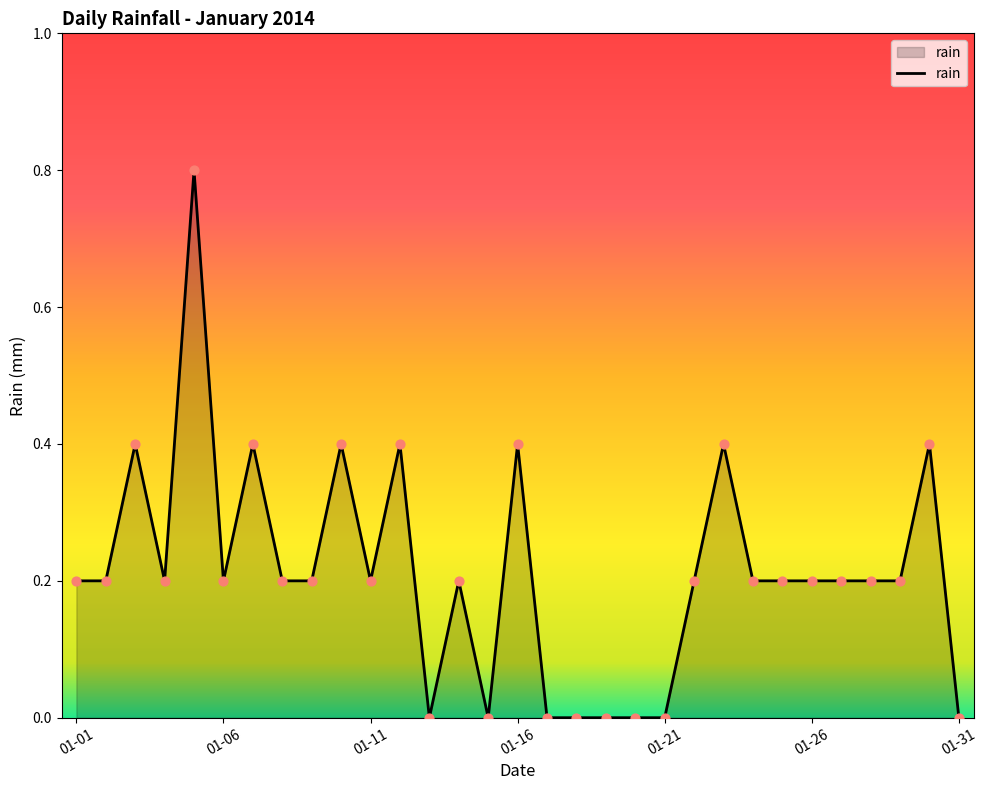

What is the maximum value shown in the chart?

0.8